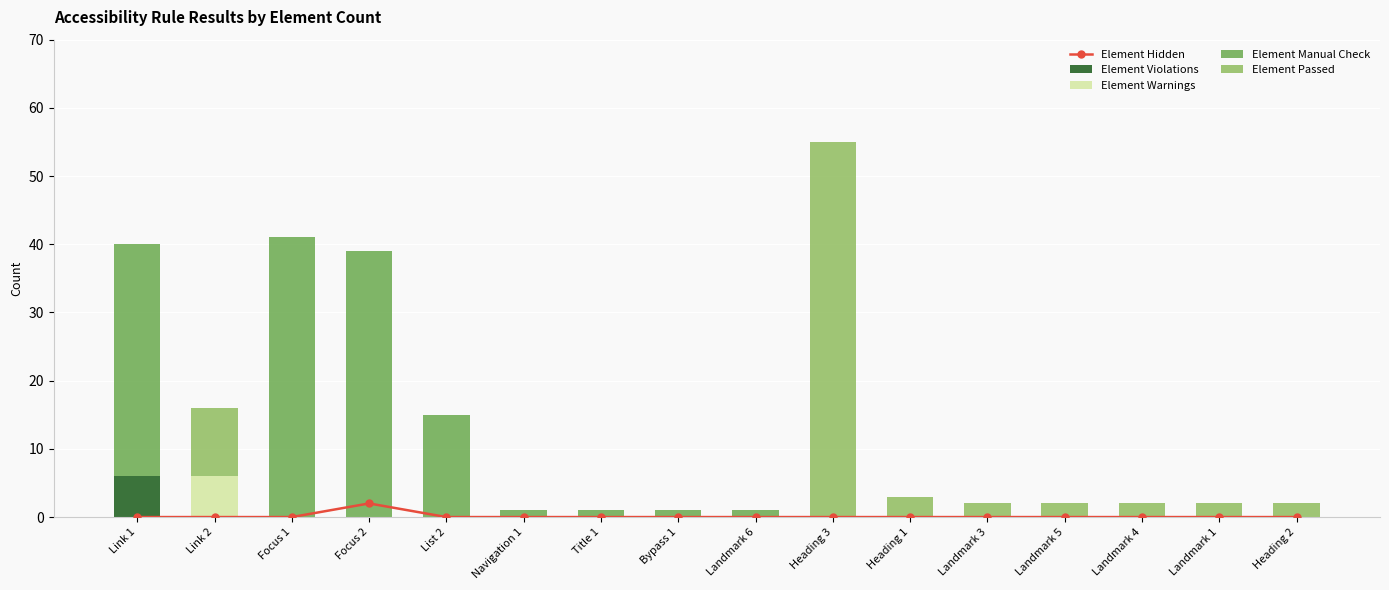

Between Focus 2 and Heading 3, which series saw the biggest shift?

Element Passed